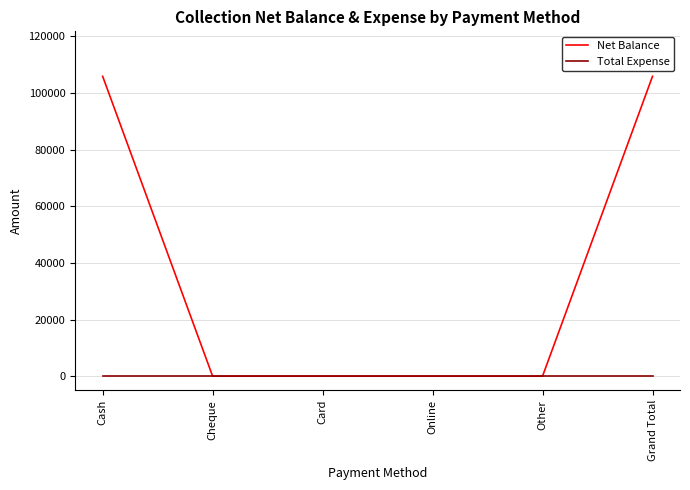

The value of Net Balance at Other is 0. True or false?

True